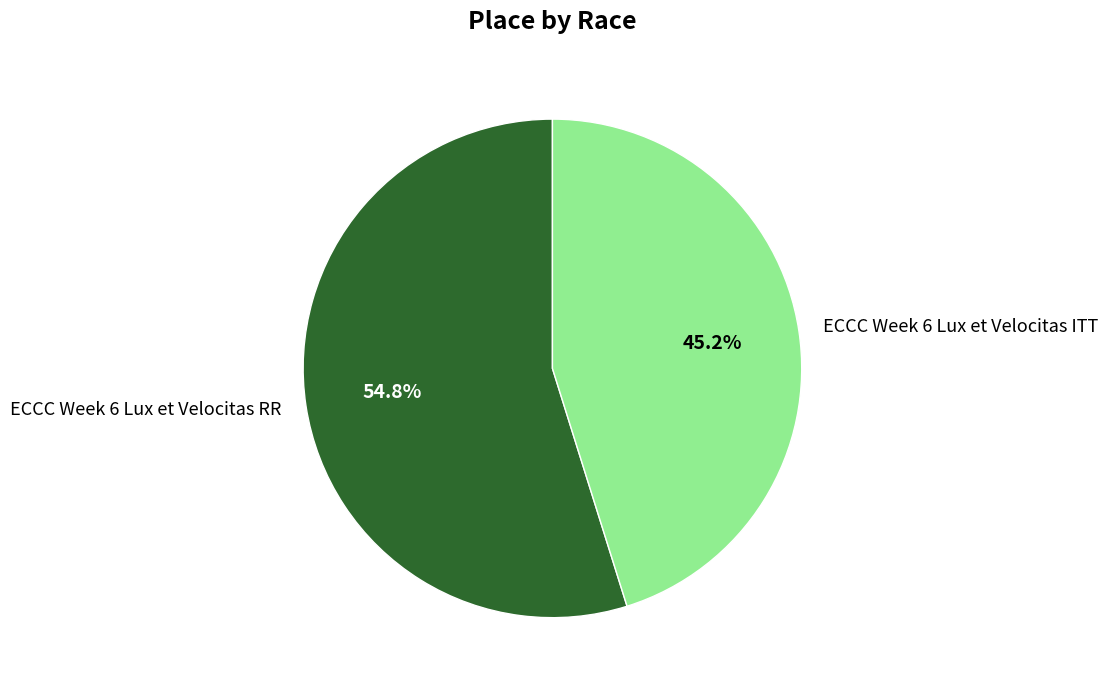

Which slice represents more than half of the pie?

ECCC Week 6 Lux et Velocitas RR